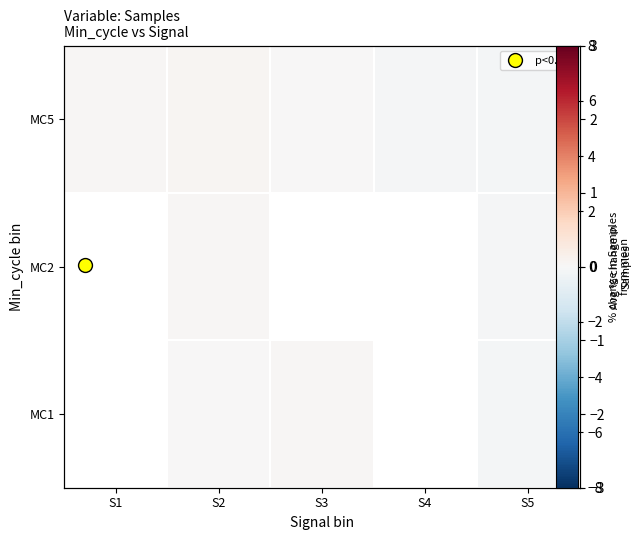

How many MC5 values are between 0 and 1?

3